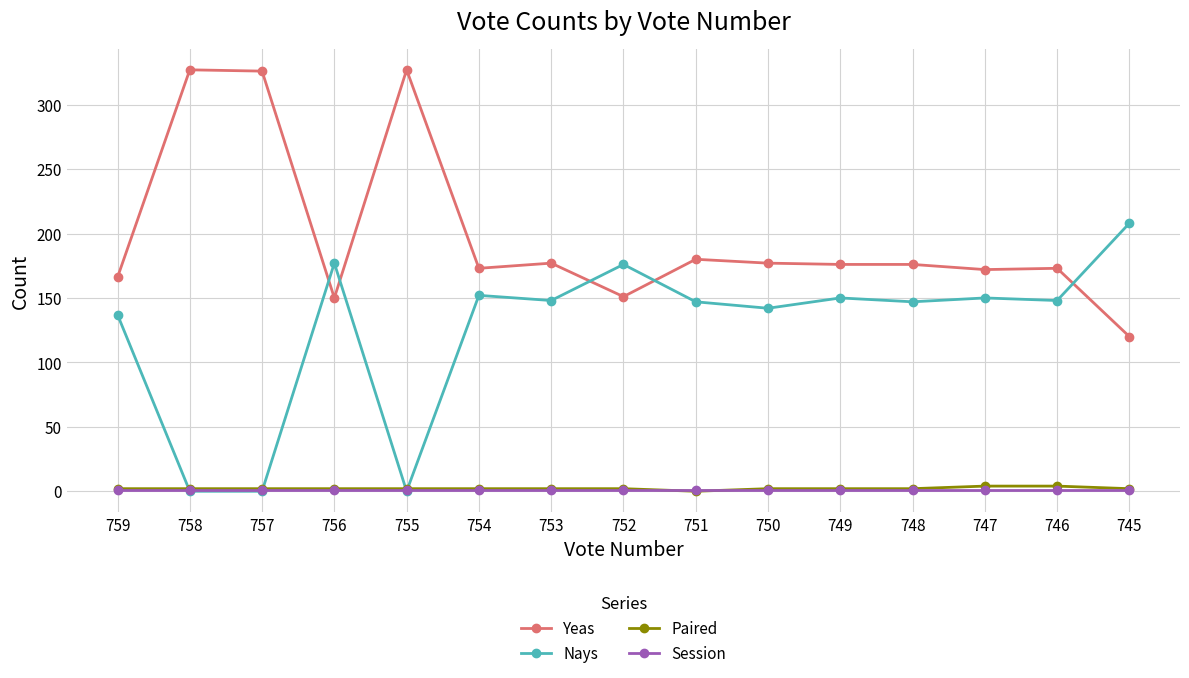

Where is the first local minimum for Yeas?

756